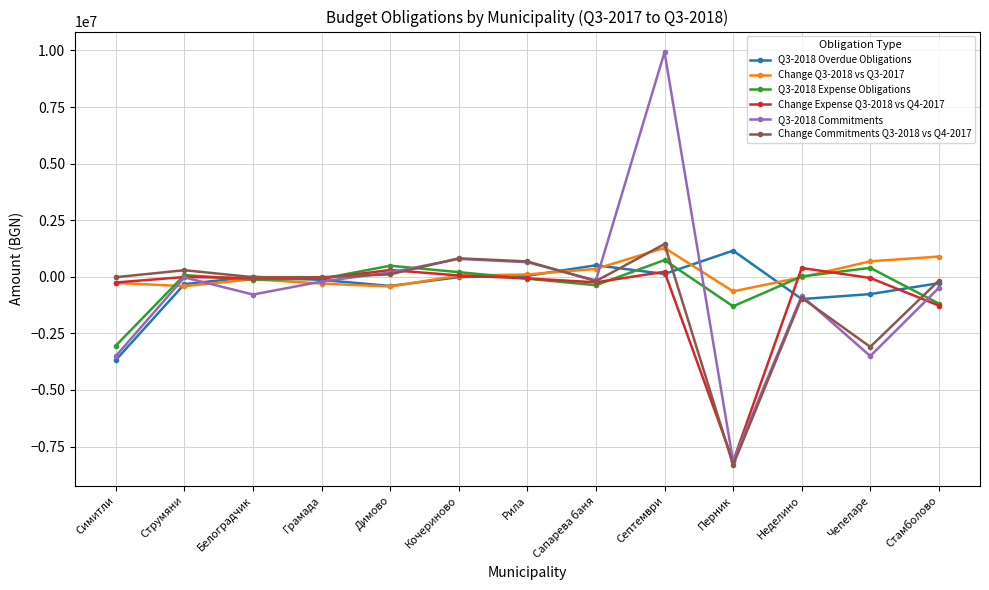

At how many categories does at least one series exceed 5962299?

1